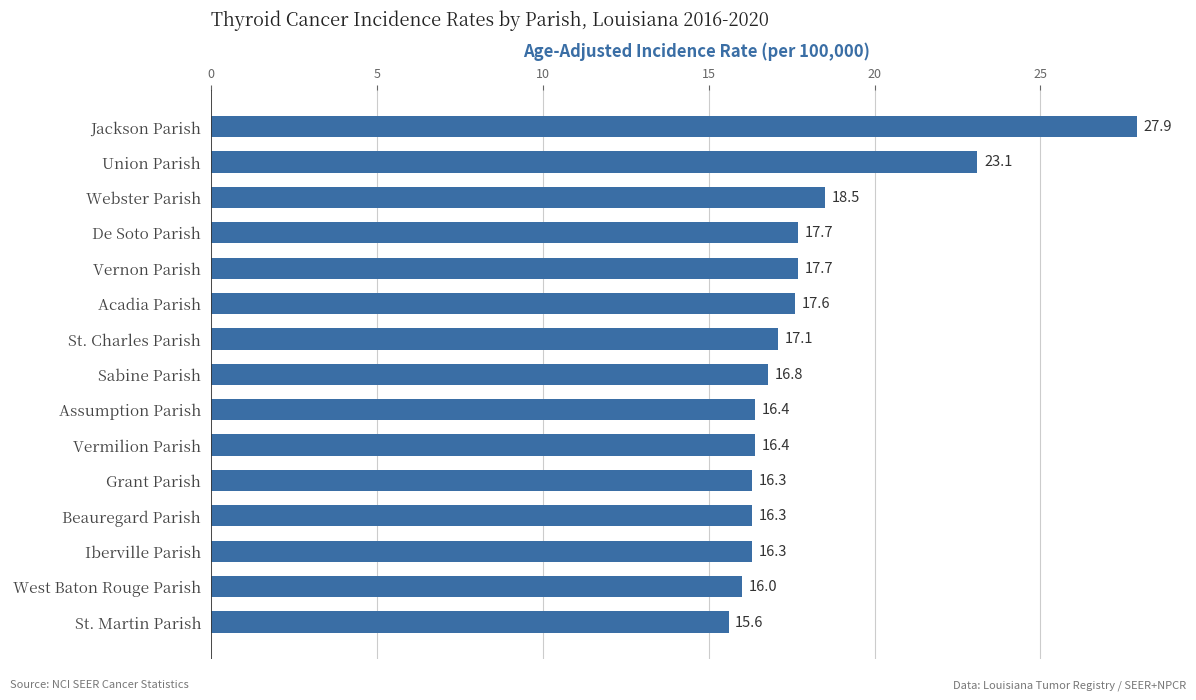

What is the ratio of the value at Grant Parish to the value at Sabine Parish?

1.0